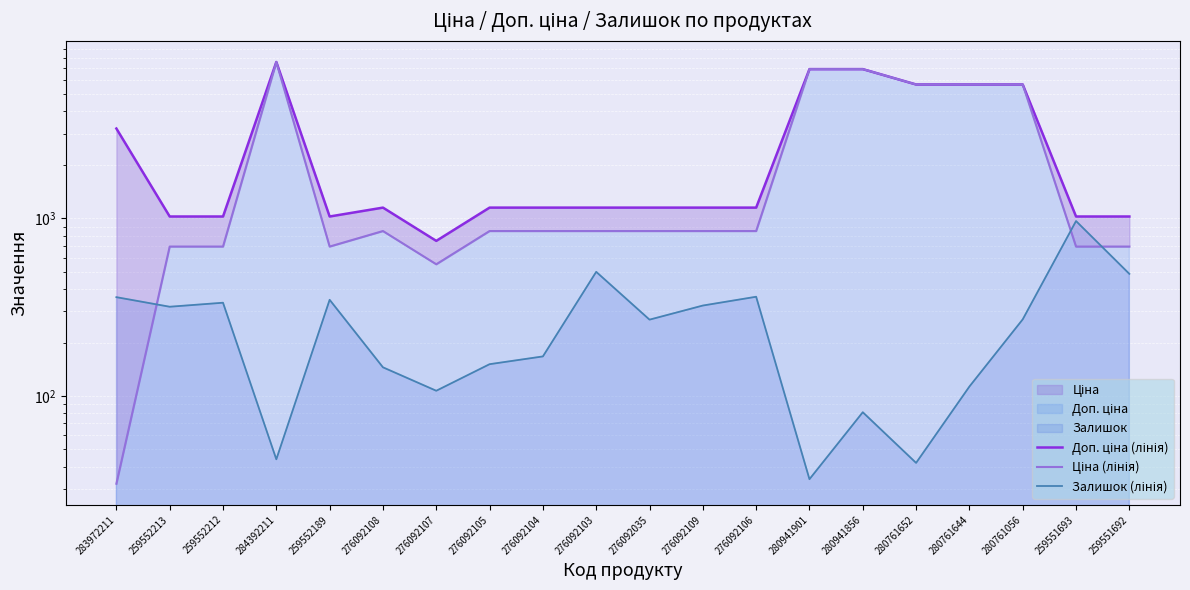

The Залишок (лінія) series shows 44.0 at 284392211. True or false?

True